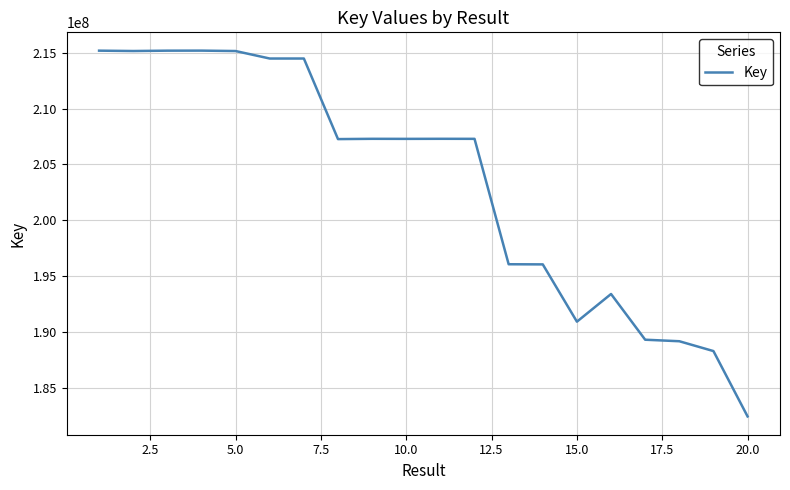

What is the minimum value shown in the chart?

182438155